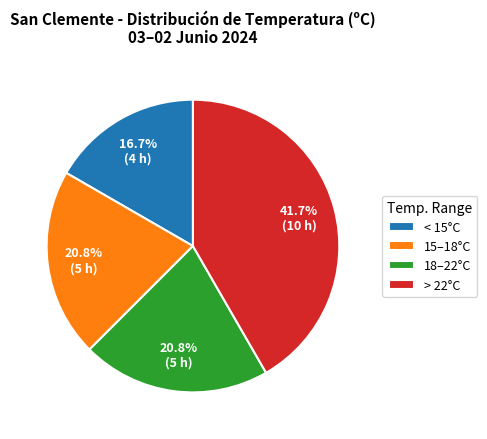

Combined, what portion of the pie is > 22°C and 15–18°C?

62.5%